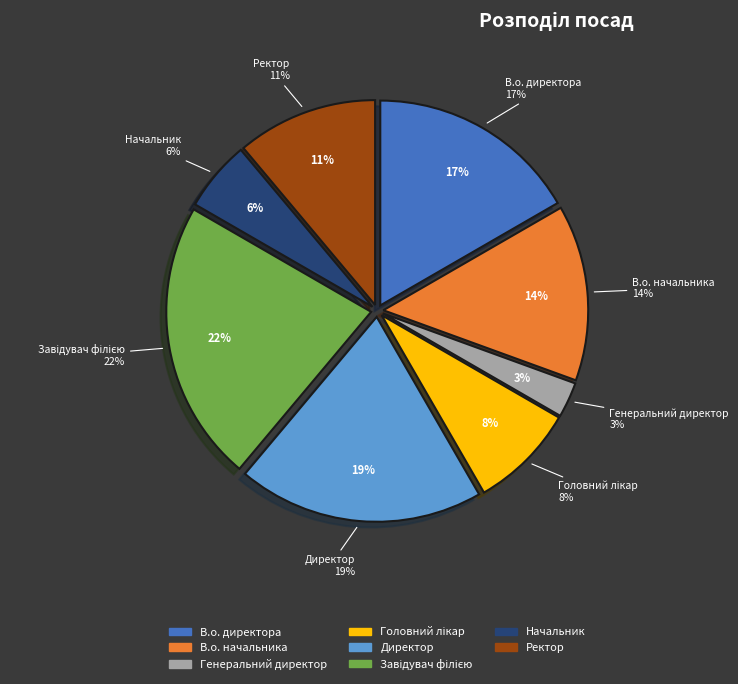

The Головний лікар slice represents 17% of the pie. True or false?

False